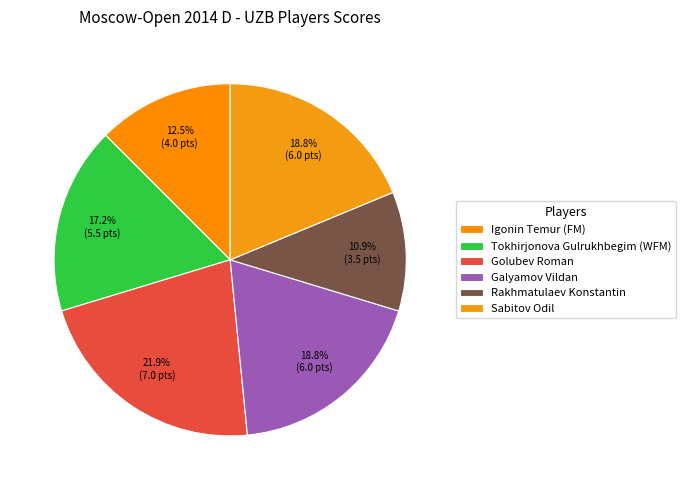

To the nearest percent, what is the average slice percentage?

17%